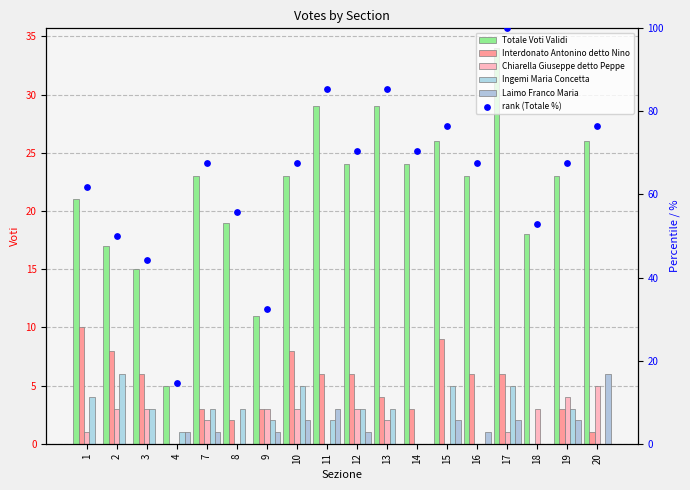

Which series has the largest total across all categories?

rank (Totale %)